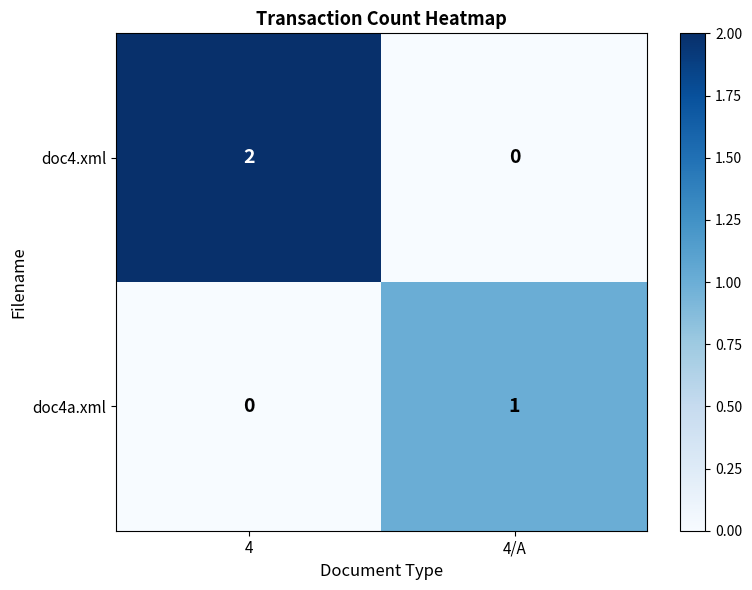

Which series changed the most between 4 and 4/A?

doc4.xml